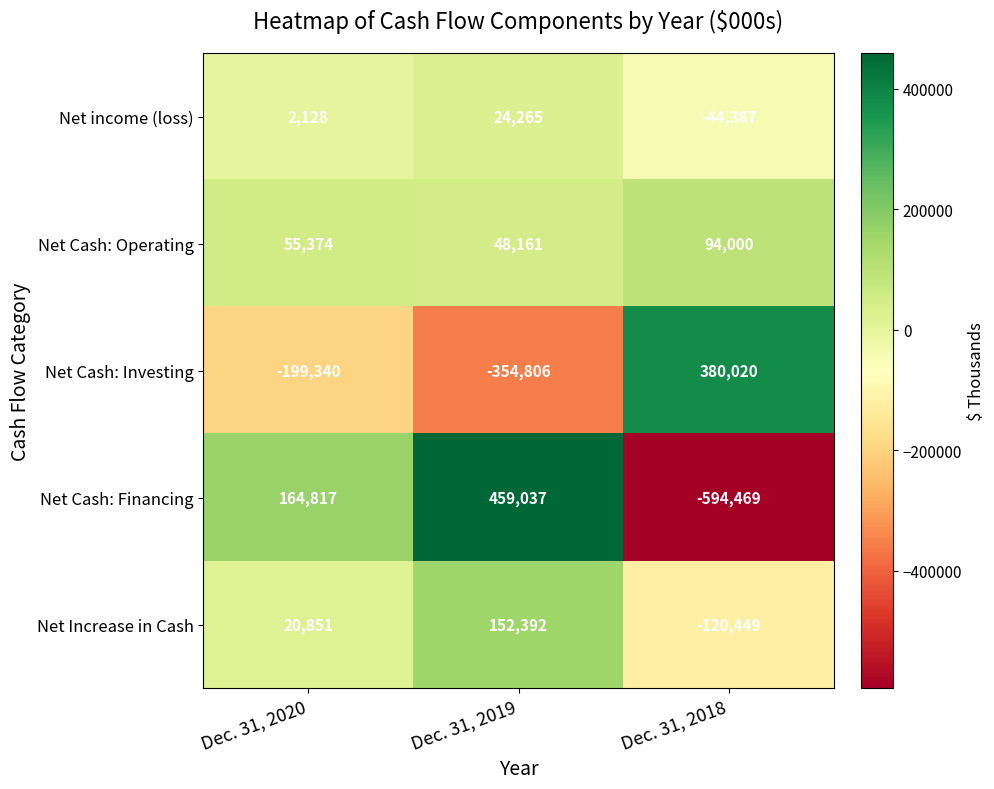

Which category has the highest value in the Net Cash: Operating series?

Dec. 31, 2018